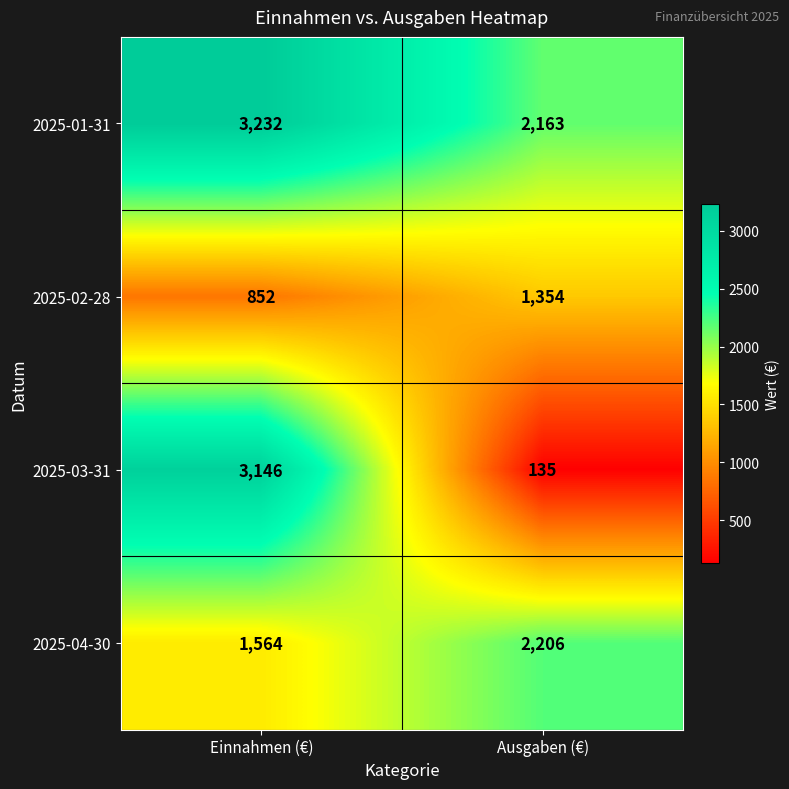

What is the highest value of the 2025-03-31 series?

3146